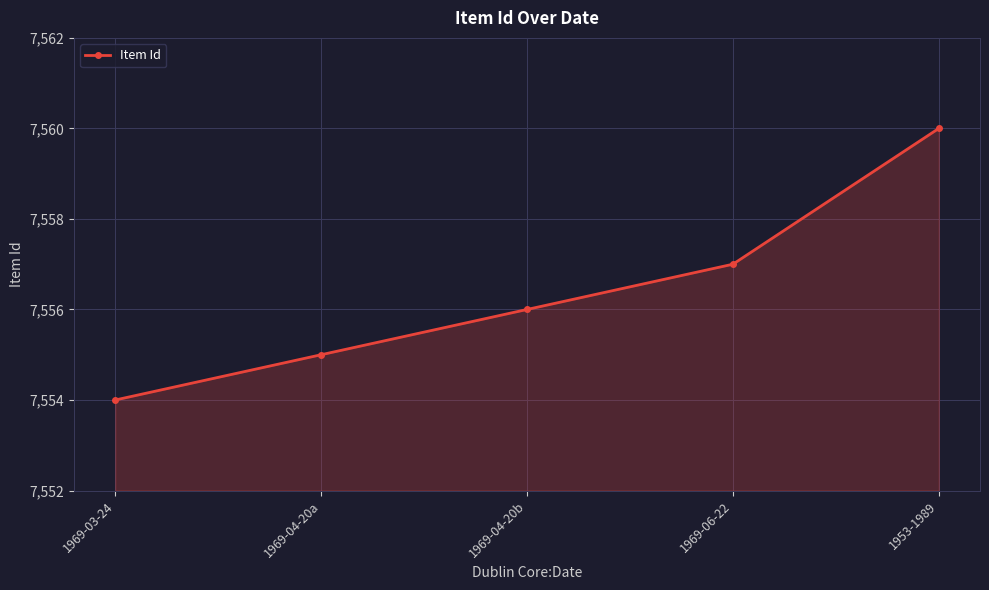

What position from the left is 1969-06-22?

4